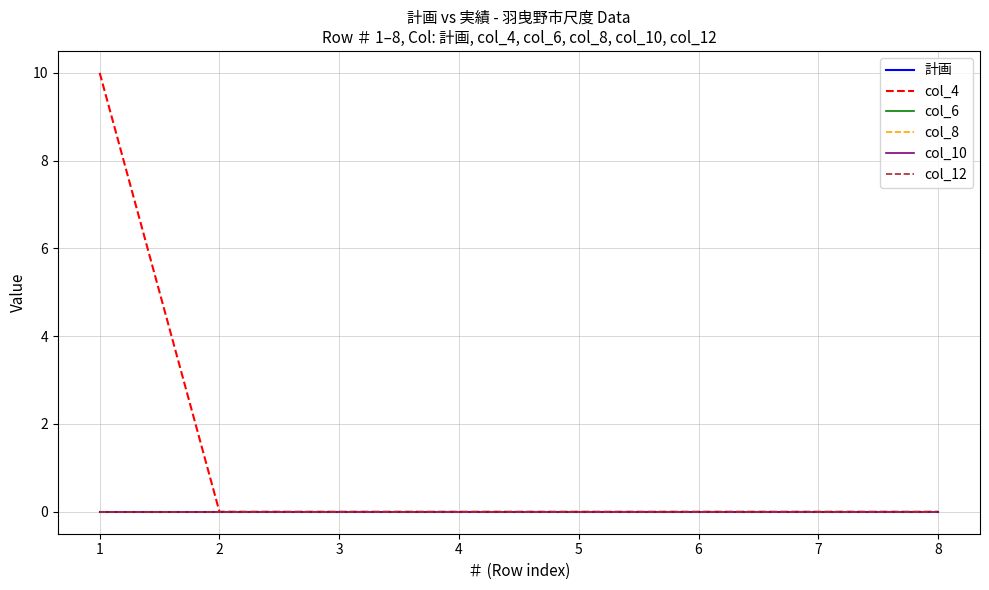

True or false: col_4 and col_8 intersect in this chart.

False